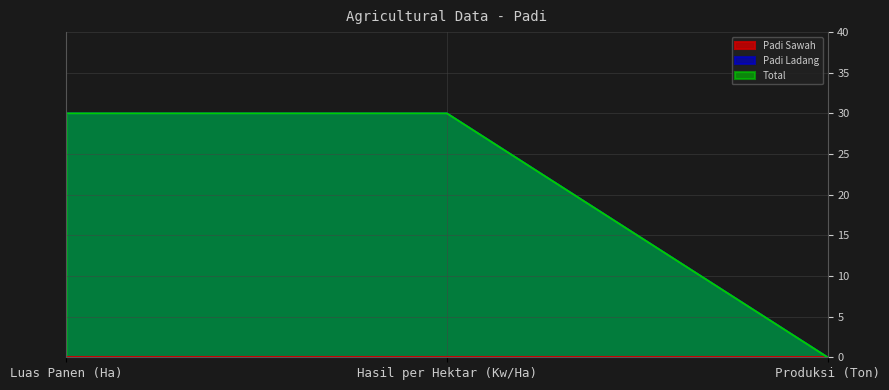

Which series has the largest total across all categories?

Padi Ladang